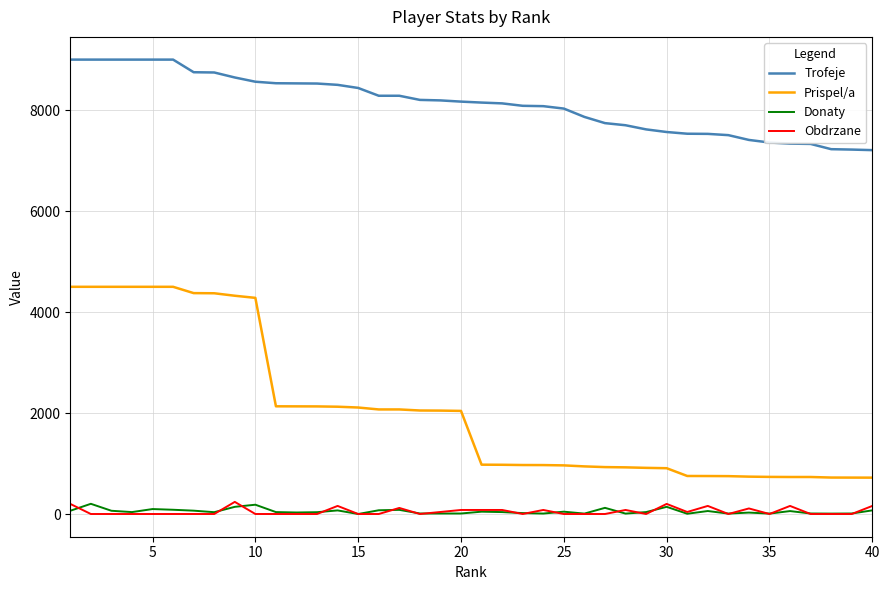

What is the lowest value of the Trofeje series?

7207